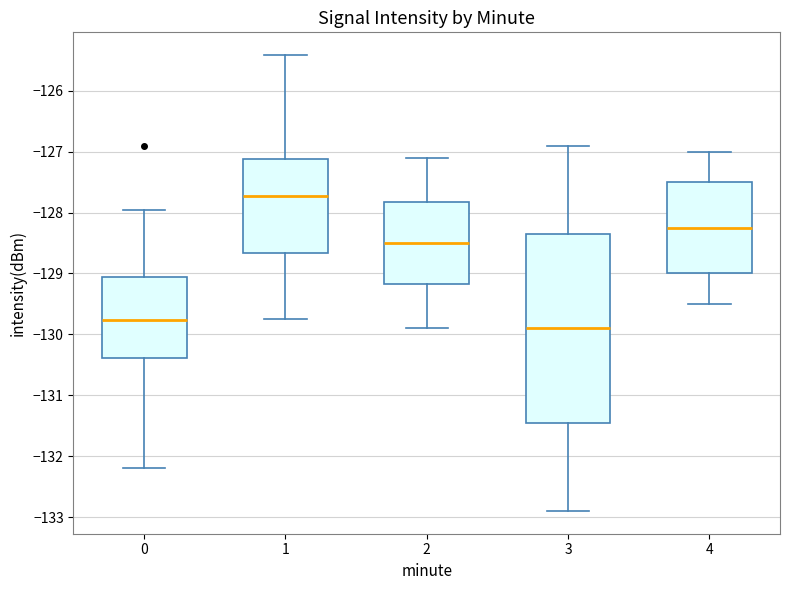

Reading left to right, read every box against the y-axis: the position of its median line, the range the box covers, and the ends of its whiskers. The values are not printed on the chart, so give them approximately, as read against the axis.

0: median -129.8, box -130.4 to -129.1, whiskers -132.2 to -128.0
1: median -127.7, box -128.7 to -127.1, whiskers -129.7 to -125.4
2: median -128.5, box -129.2 to -127.8, whiskers -129.9 to -127.1
3: median -129.9, box -131.4 to -128.3, whiskers -132.9 to -126.9
4: median -128.2, box -129.0 to -127.5, whiskers -129.5 to -127.0